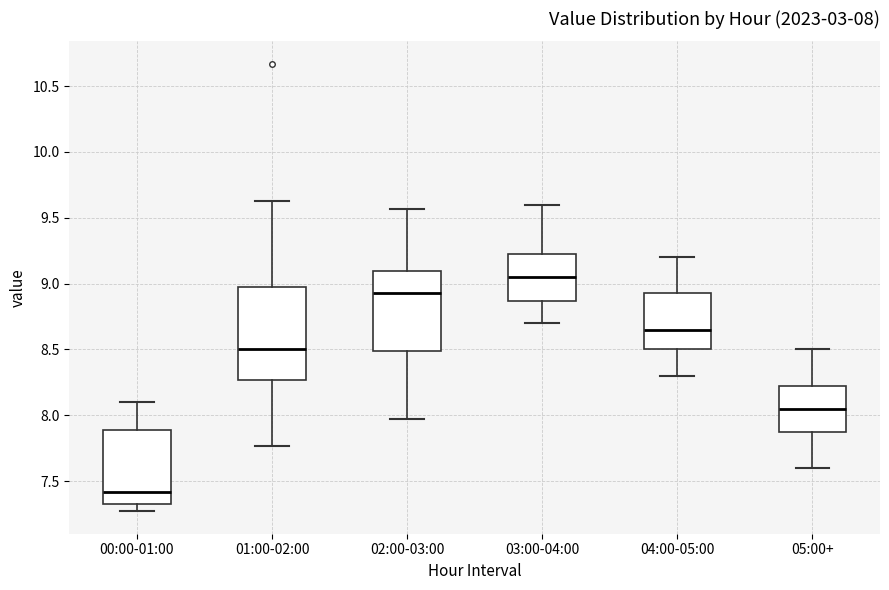

Which box has the highest median line?

03:00-04:00